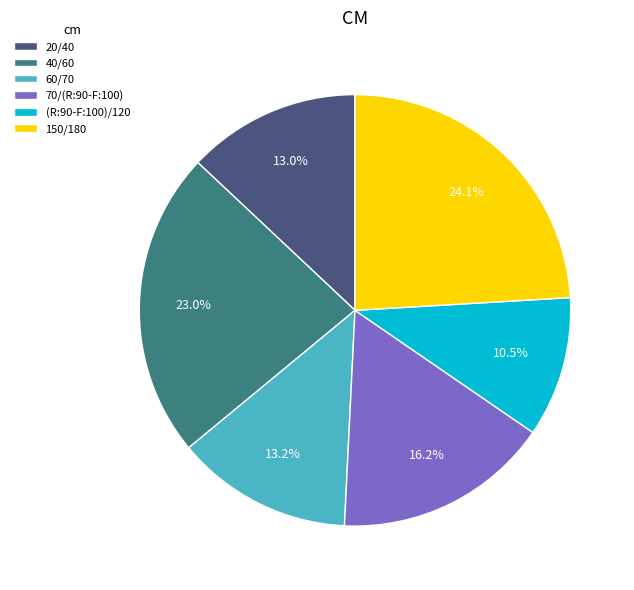

To the nearest percent, what percentage of the pie is 150/180?

24%